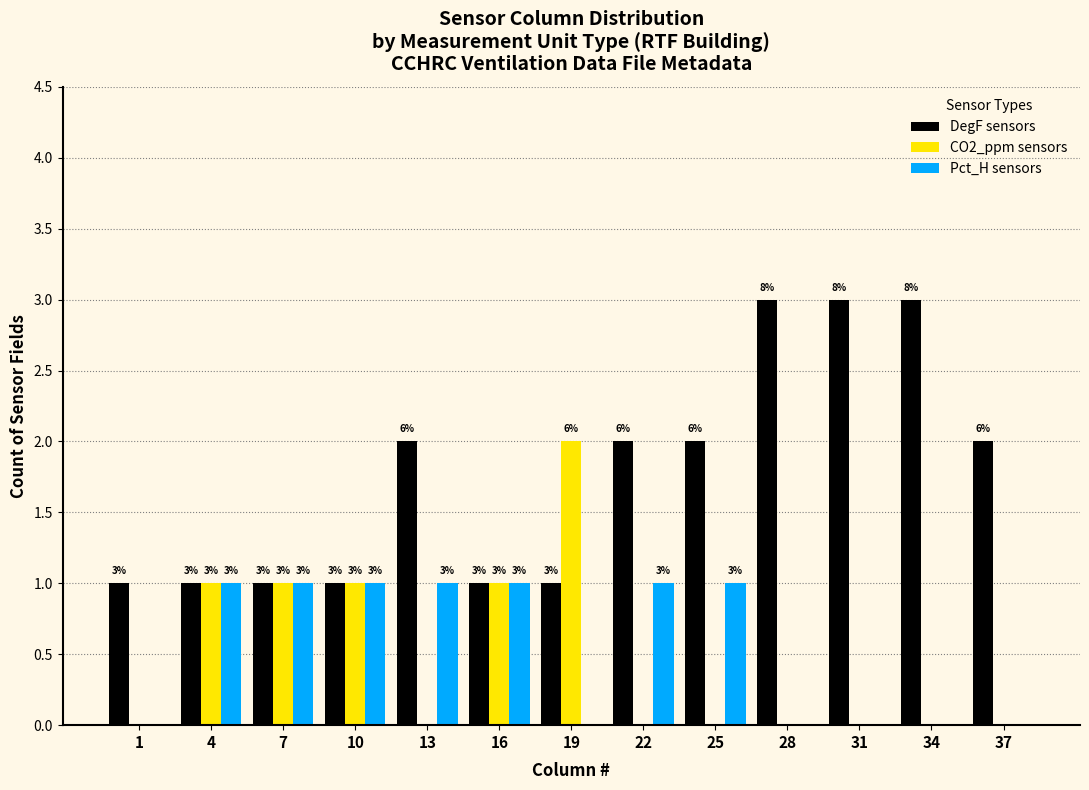

Which series has the largest total across all categories?

DegF sensors